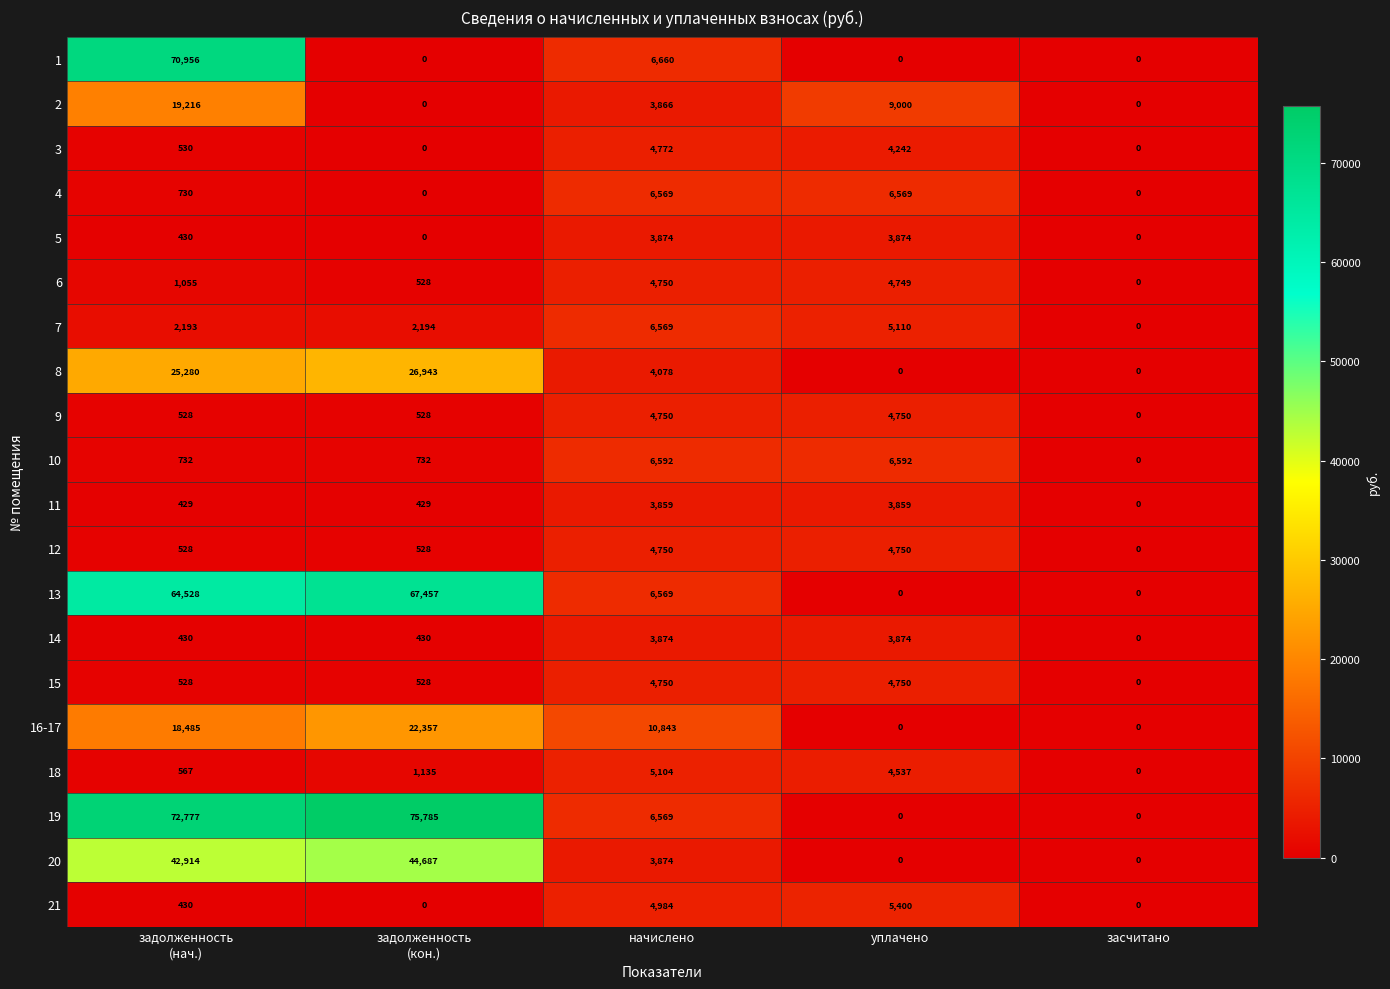

What is the highest value of the 2 series?

19216